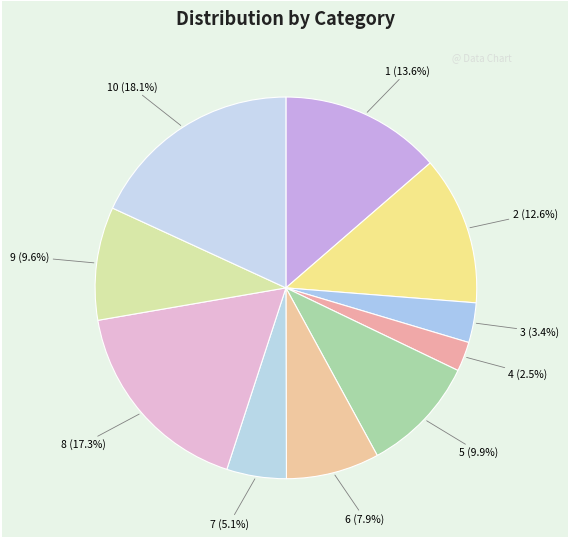

What is the ratio of the value at 9 to the value at 4?

3.8